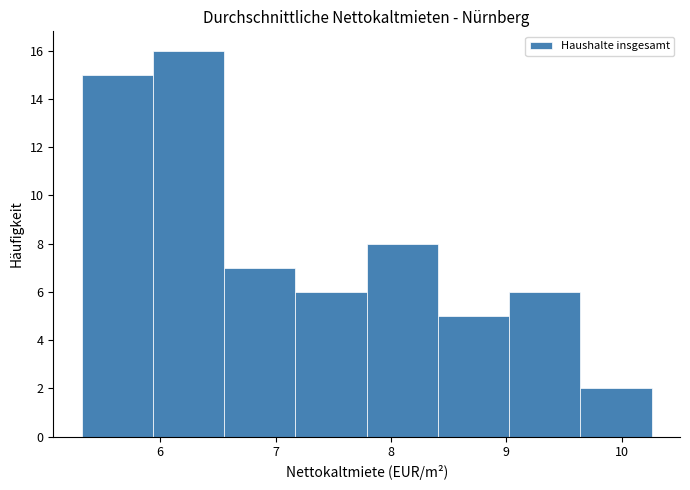

Reading left to right, list every bar in this chart as the range it spans on the x-axis followed by its height. Neither the bar edges nor the heights are printed on the chart, so give them approximately, as read against the axes.

5.3 to 5.9: 15
5.9 to 6.6: 16
6.6 to 7.2: 7
7.2 to 7.8: 6
7.8 to 8.4: 8
8.4 to 9.0: 5
9.0 to 9.6: 6
9.6 to 10.3: 2